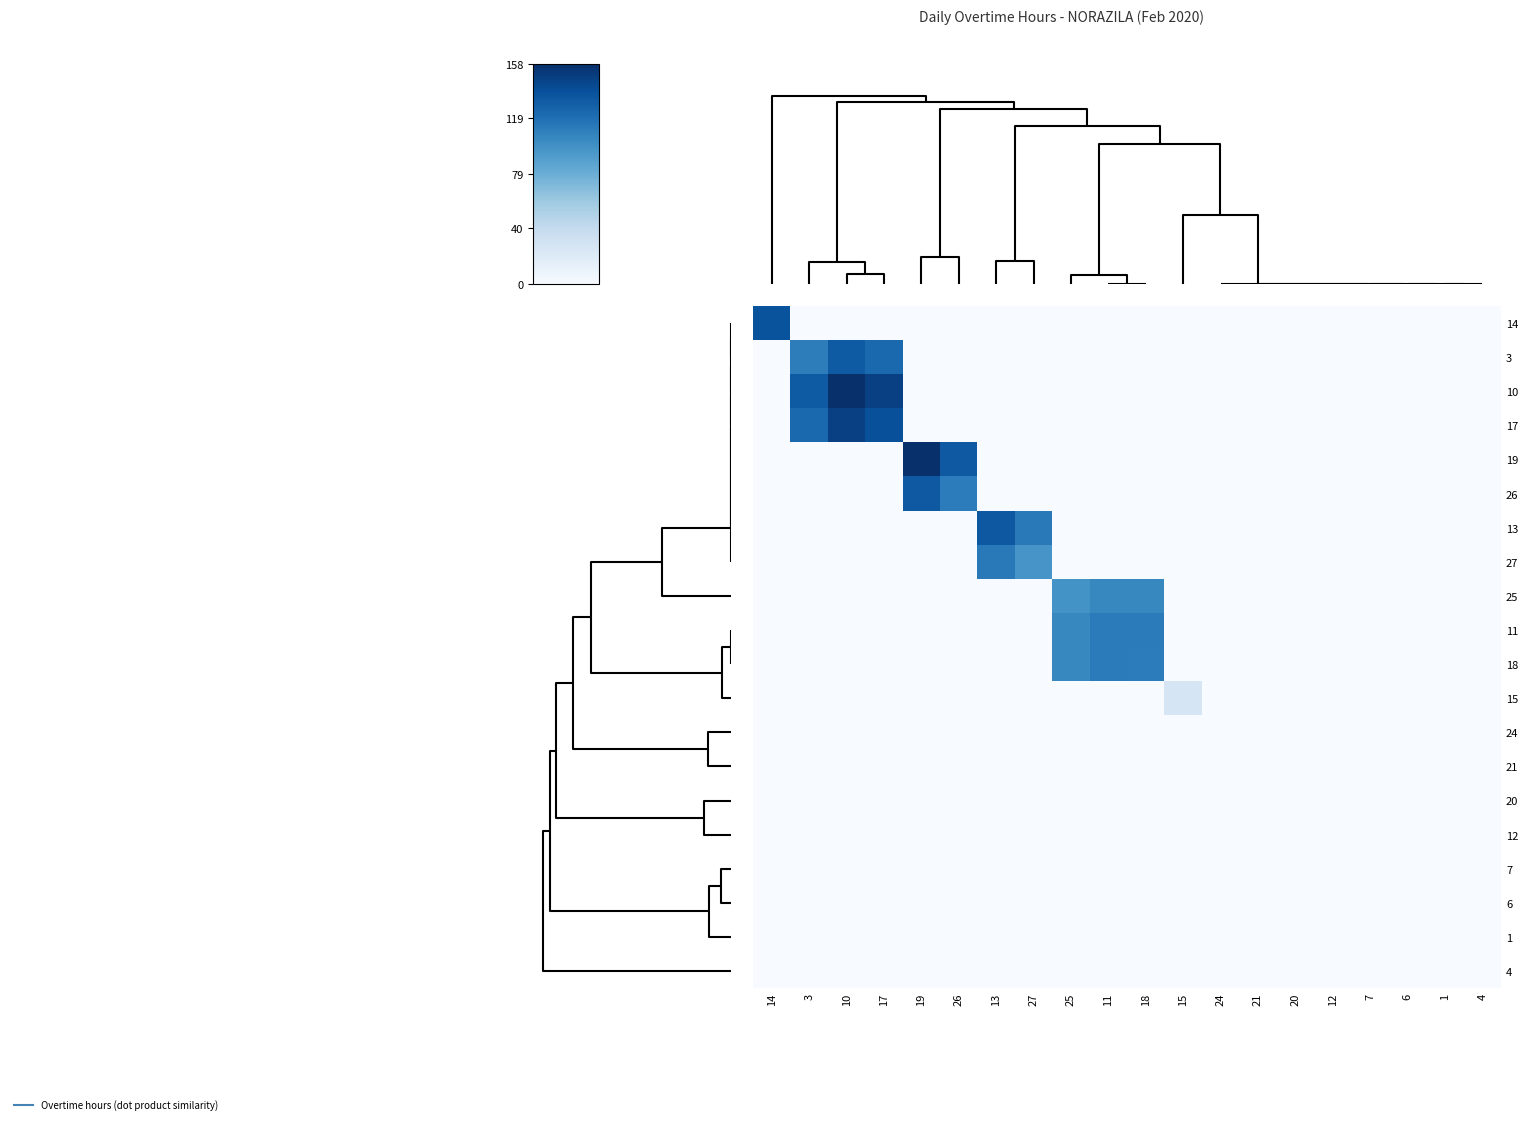

How many categories are shown in the chart?

20